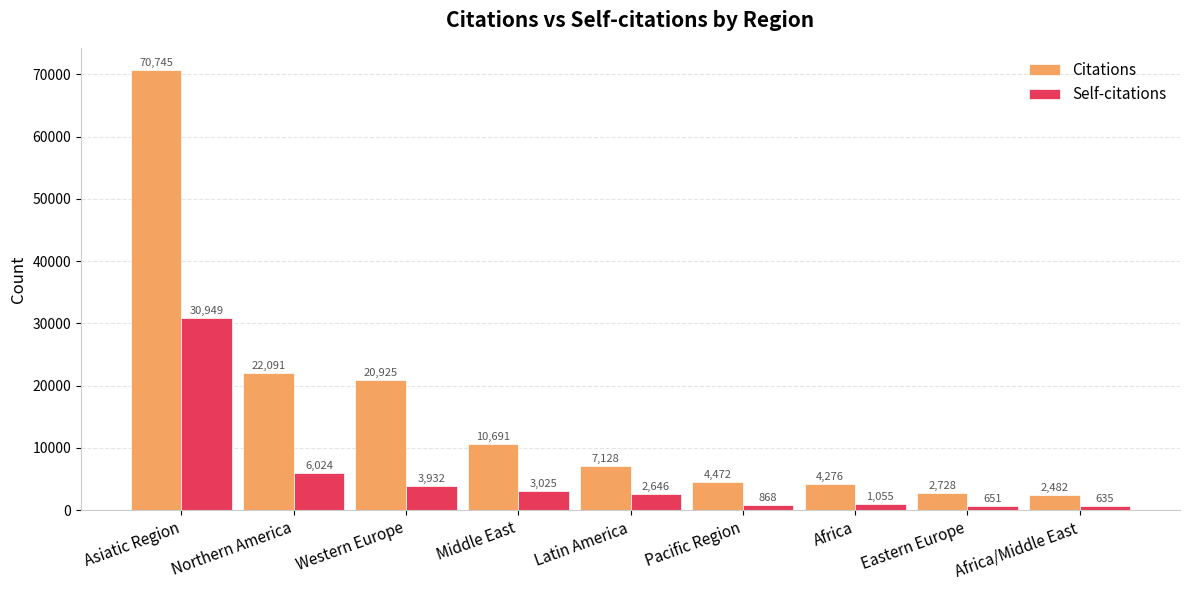

What is the lowest value of the Self-citations series?

635